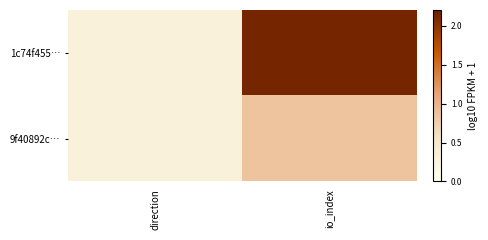

Rank the series by their average value, from lowest to highest.

9f40892c…, 1c74f455…